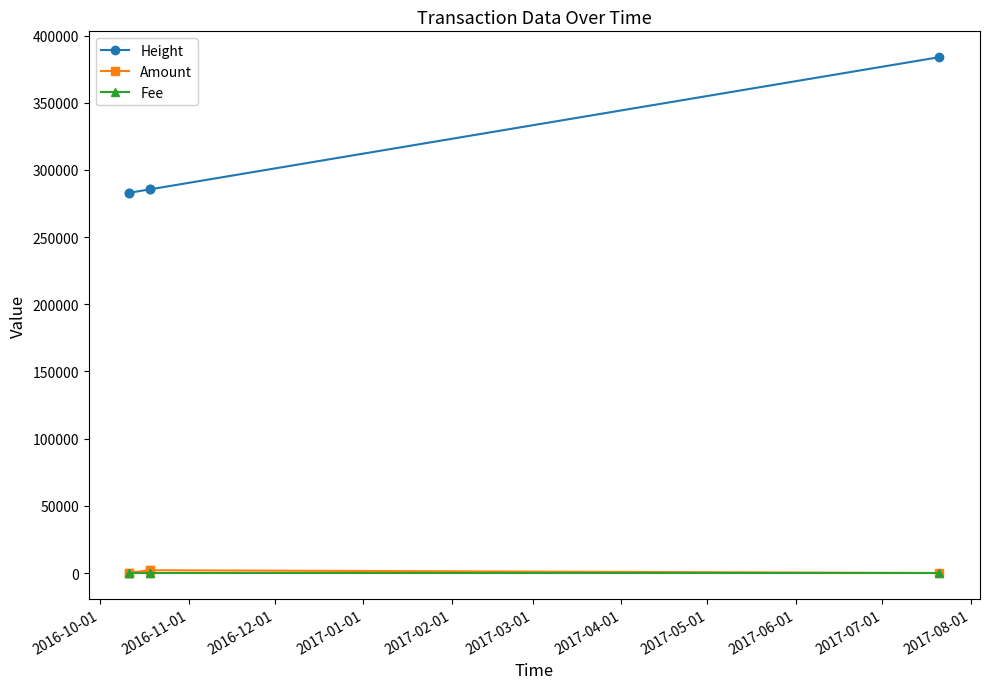

What is the lowest value of the Height series?

282967